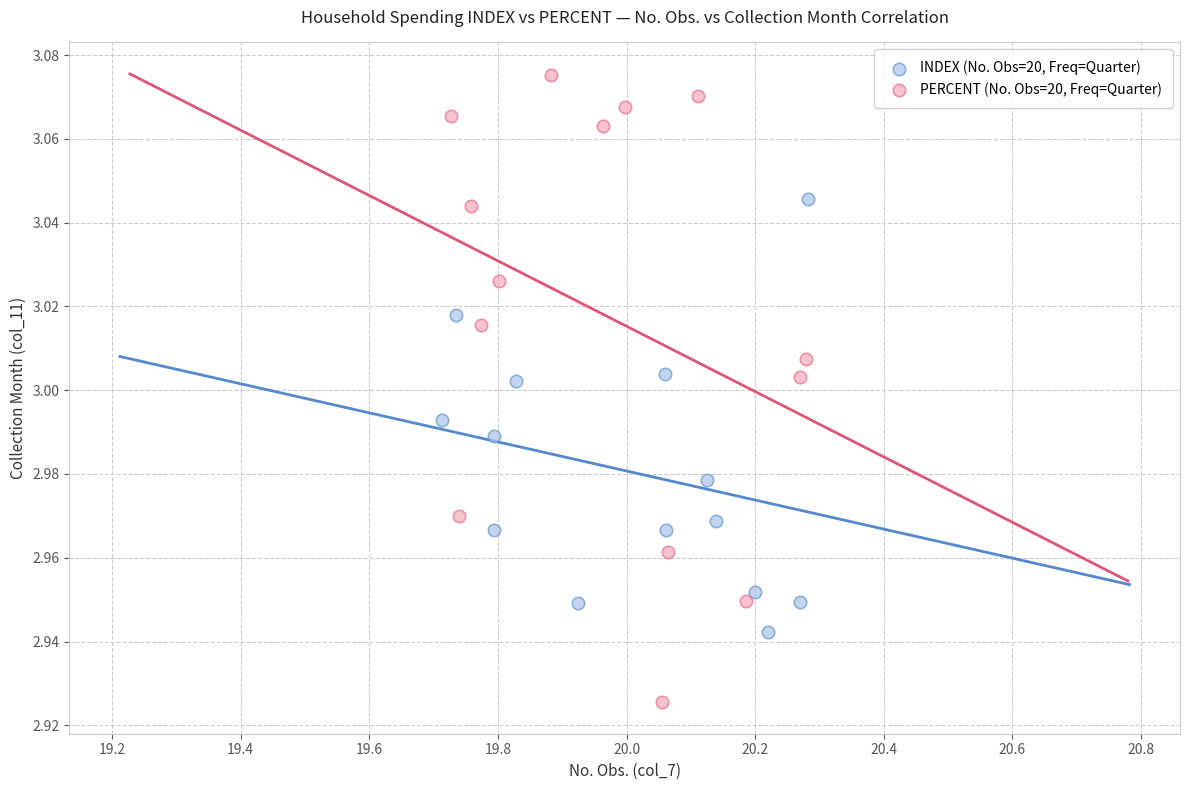

Which series contains the lowest Y value?

PERCENT (No. Obs=20, Freq=Quarter)